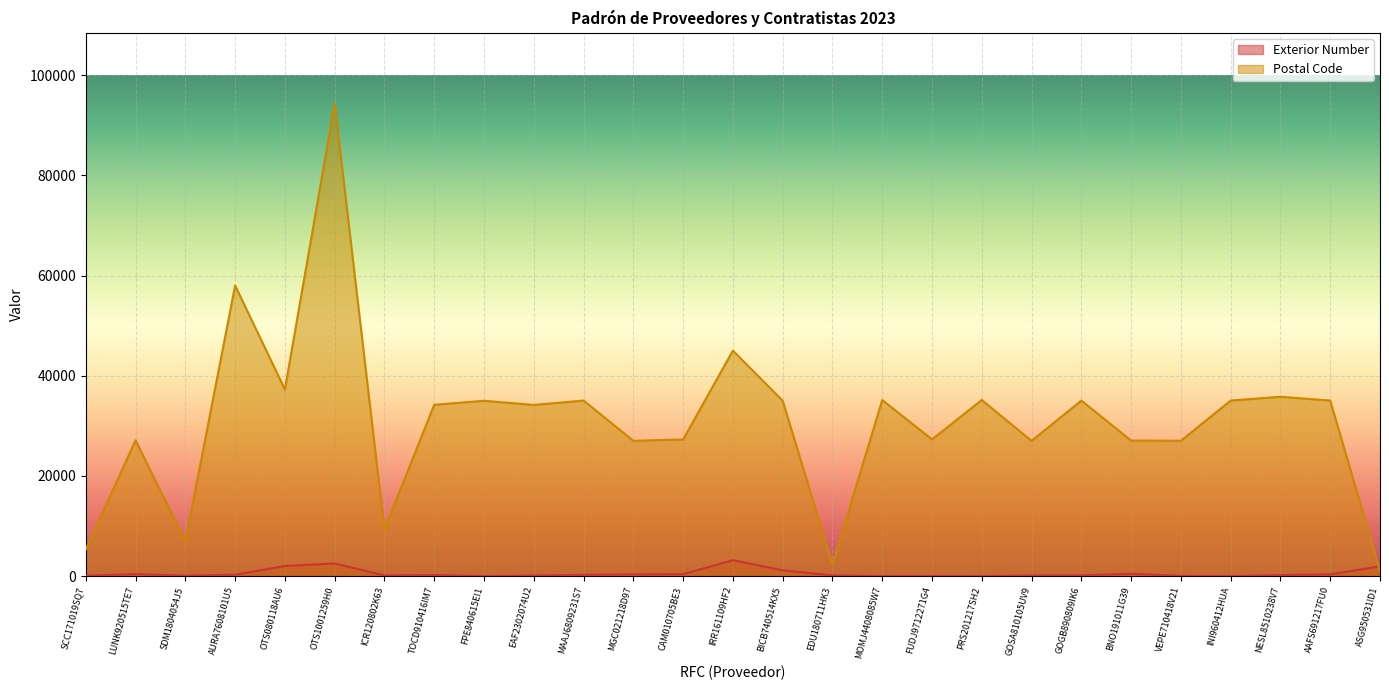

Where does the Postal Code series first go above 34199?

AURA7608101U5